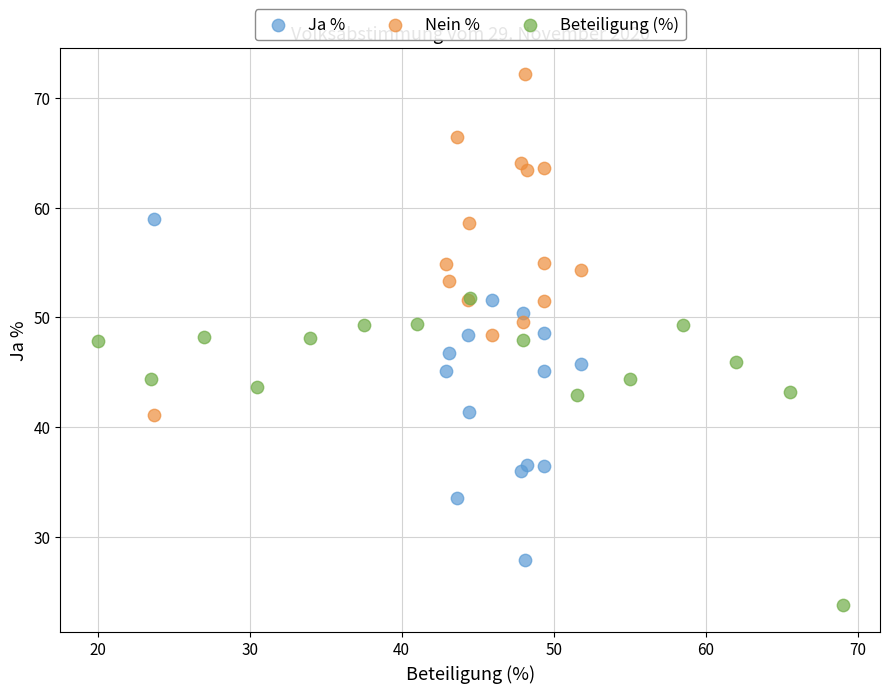

Which series reaches the maximum Y coordinate?

Nein %